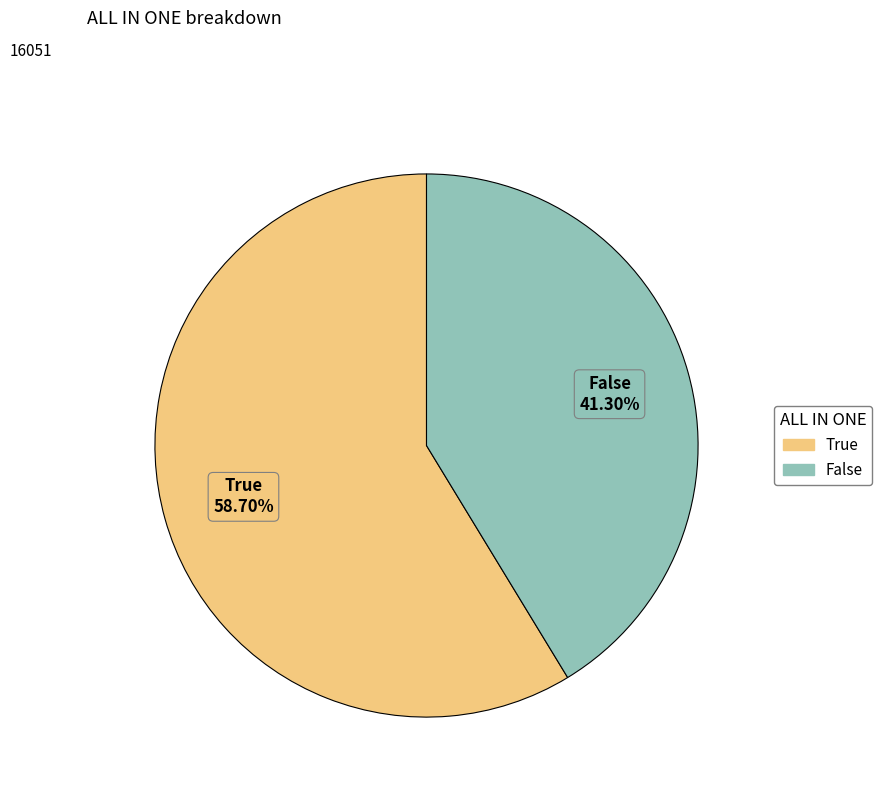

Is there any slice that represents more than half of the pie?

Yes